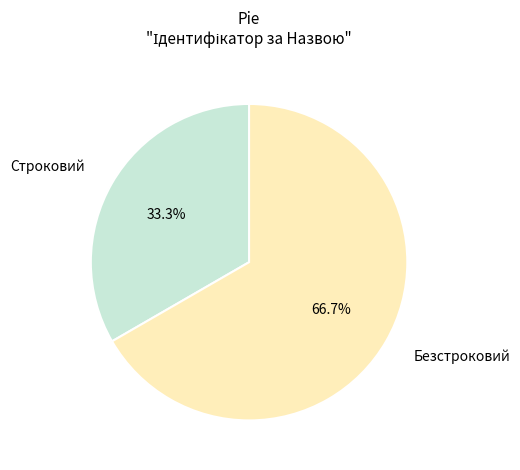

Which slice is the smallest?

Строковий